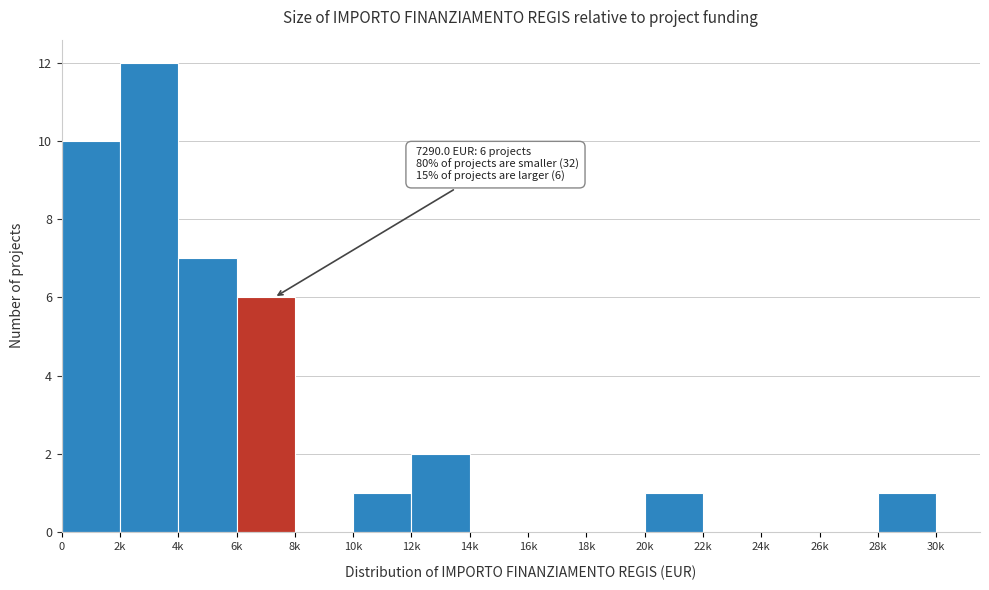

Reading right to left, what are all the values shown in this chart?

28k=1	26k=0	24k=0	22k=0	20k=1	18k=0	16k=0	14k=0	12k=2	10k=1	8k=0	6k=6	4k=7	2k=12	0=10